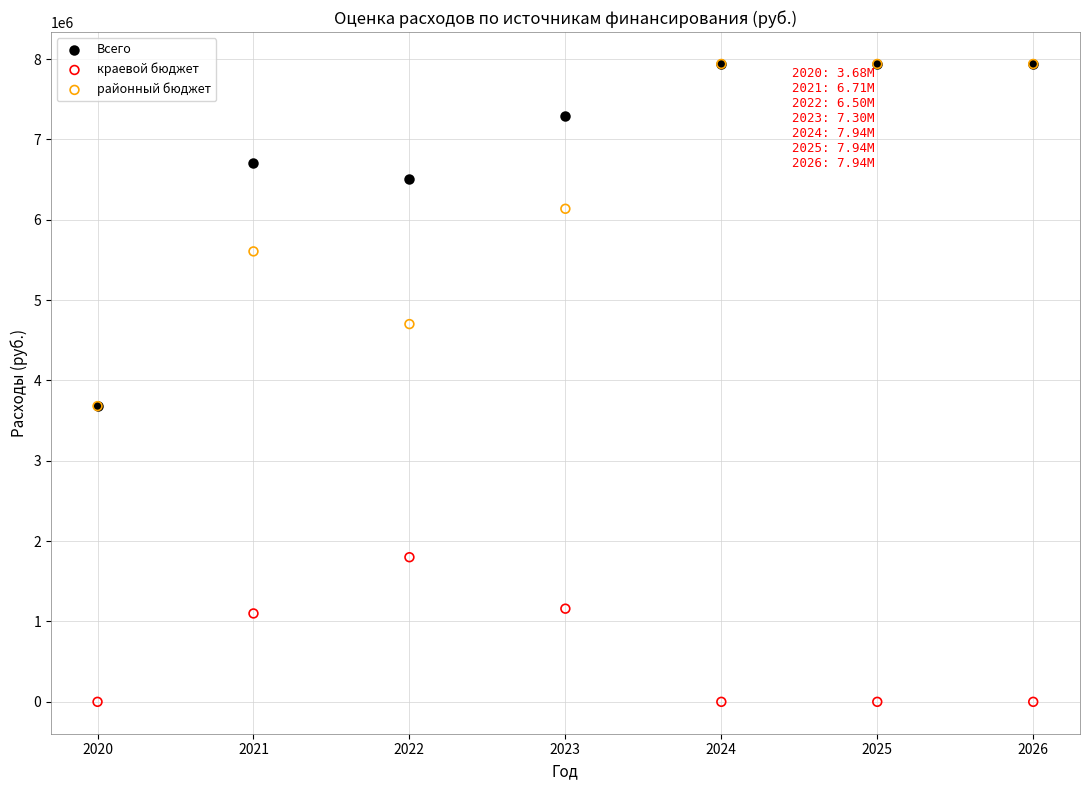

Which series reaches the minimum Y coordinate?

краевой бюджет